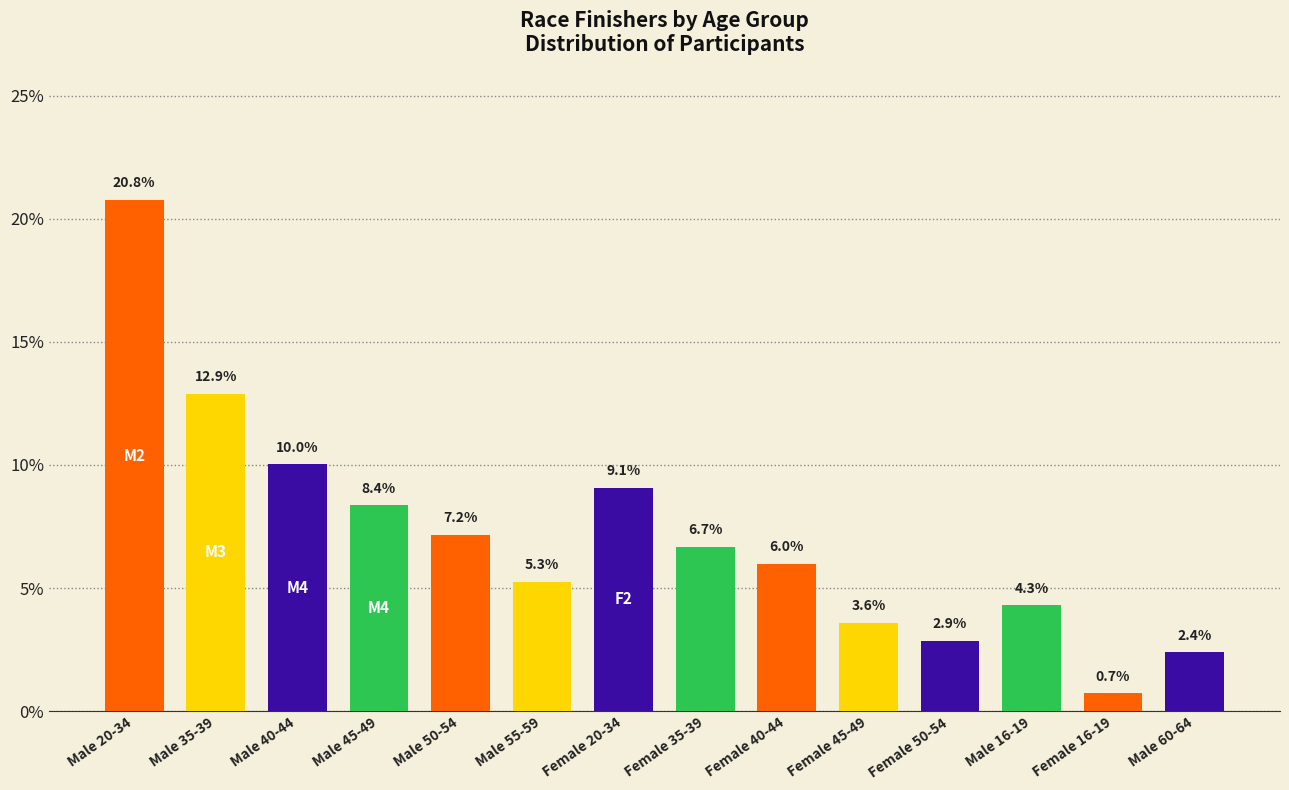

Reading left to right, what are all the values shown in this chart?

20.8	12.9	10.0	8.4	7.2	5.3	9.1	6.7	6.0	3.6	2.9	4.3	0.7	2.4